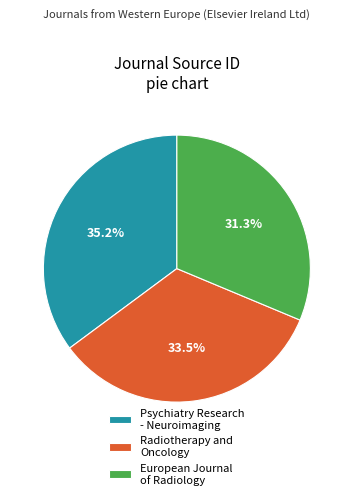

What portion of the pie excludes Radiotherapy and Oncology?

66.5%